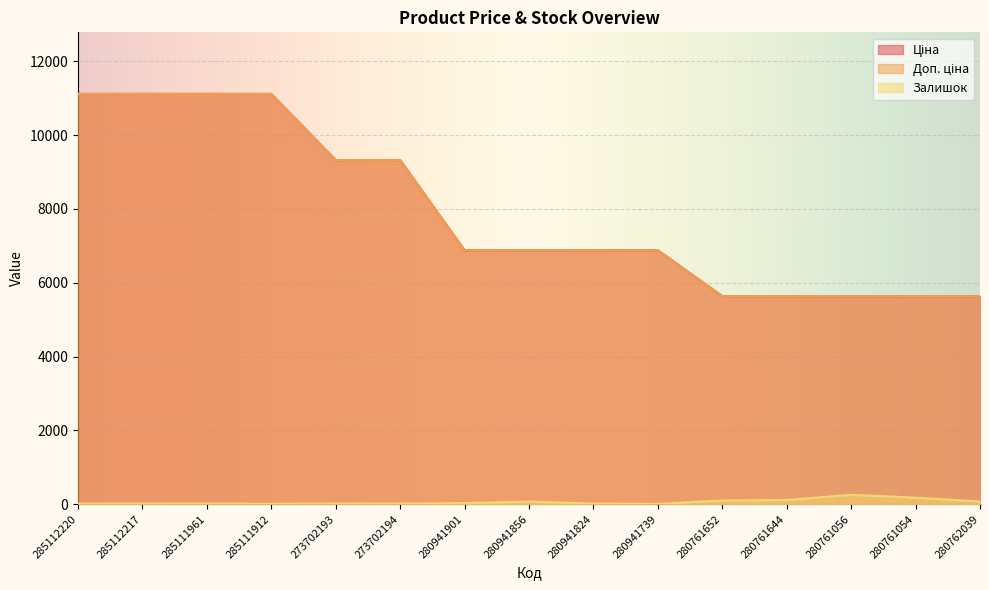

What is the label of the 3rd point from the left?

285111961